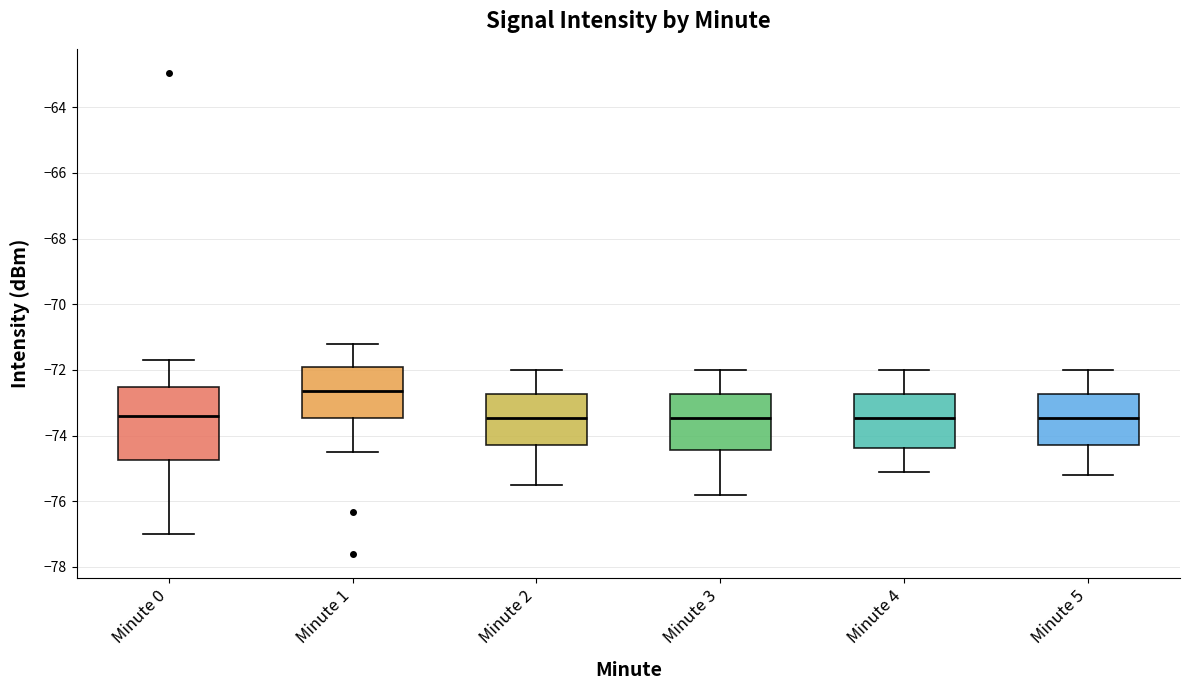

Which box has the highest median line?

Minute 1